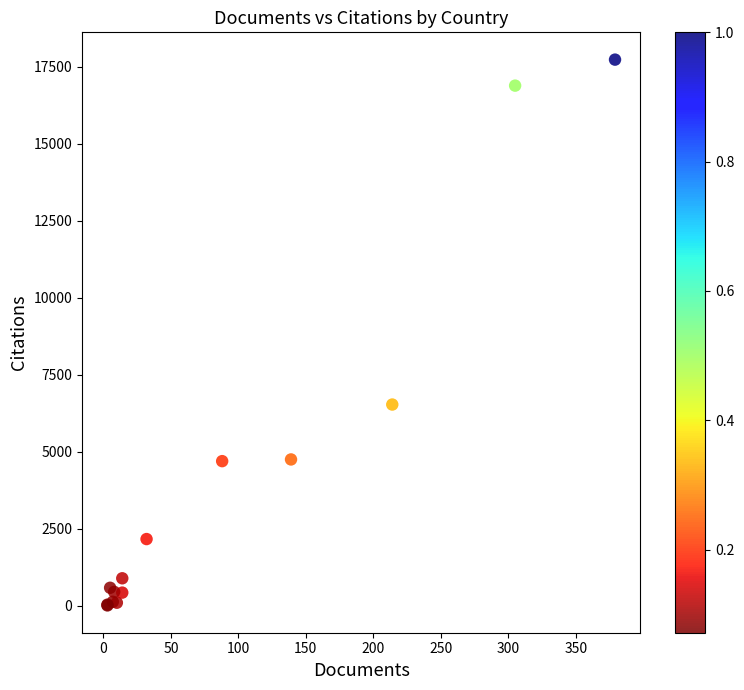

What Y value in the scatter plot is closest to 8874?

6537